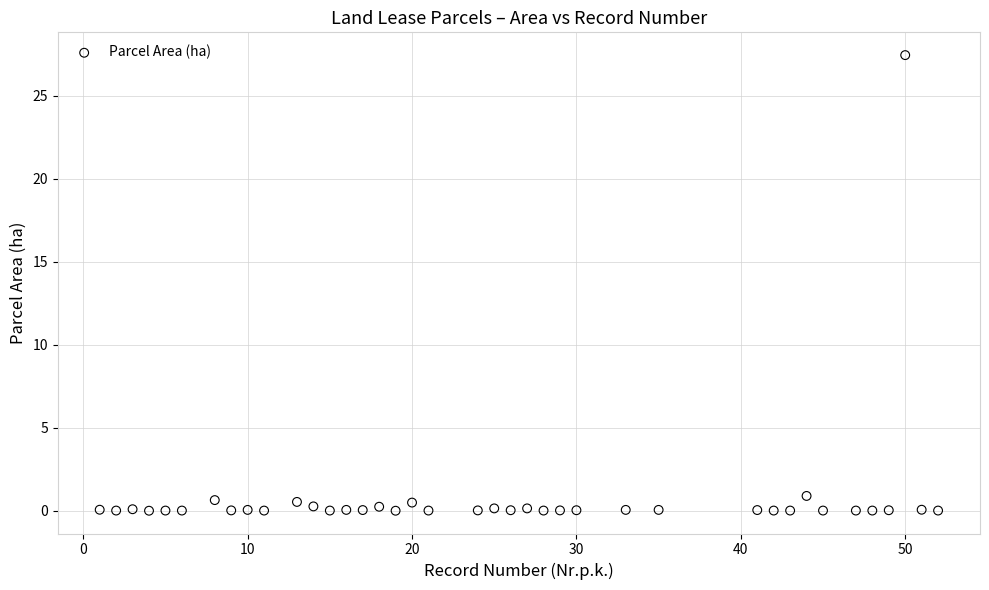

What is the range of X values (max minus min)?

51.0